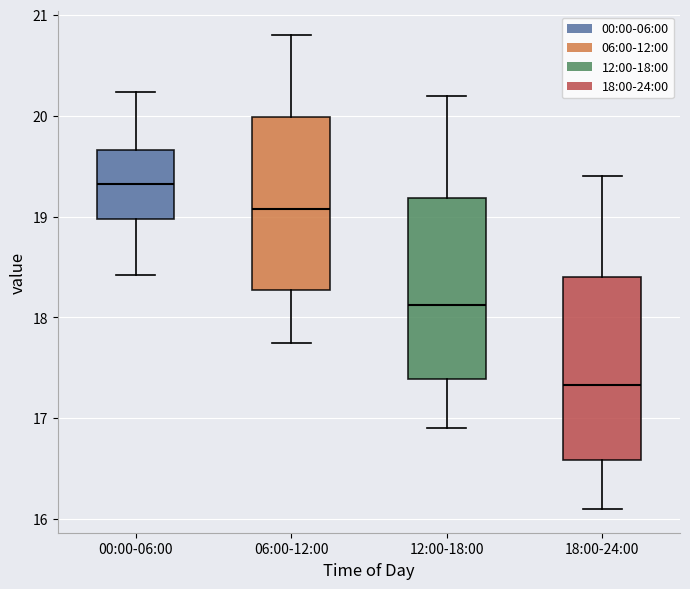

Reading left to right, read every box against the y-axis: the position of its median line, the range the box covers, and the ends of its whiskers. The values are not printed on the chart, so give them approximately, as read against the axis.

00:00-06:00: median 19.3, box 19.0 to 19.7, whiskers 18.4 to 20.2
06:00-12:00: median 19.1, box 18.3 to 20.0, whiskers 17.8 to 20.8
12:00-18:00: median 18.1, box 17.4 to 19.2, whiskers 16.9 to 20.2
18:00-24:00: median 17.3, box 16.6 to 18.4, whiskers 16.1 to 19.4